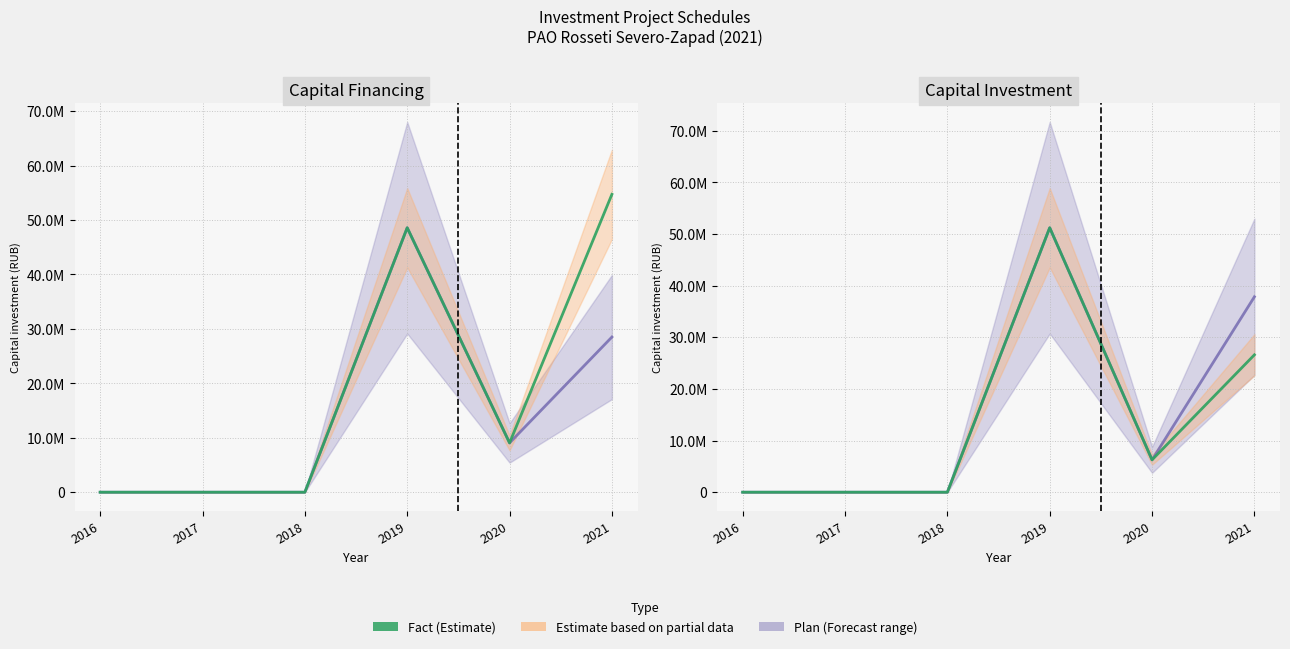

Which series has the largest total across all categories?

Plan